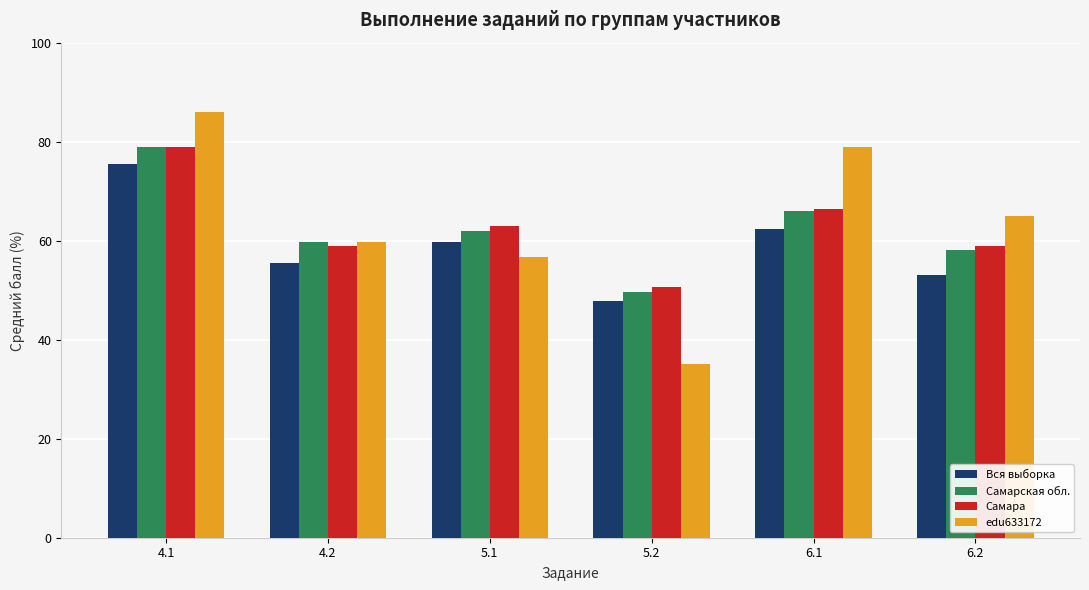

Is the value of Вся выборка at 4.1 greater than the value of edu633172 at 5.2?

Yes